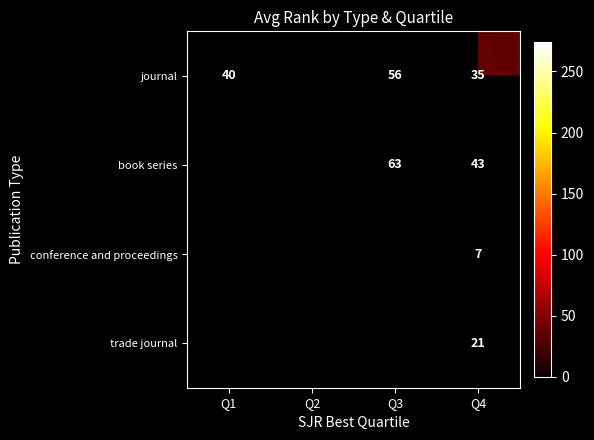

Which category has the highest value in the journal series?

Q2